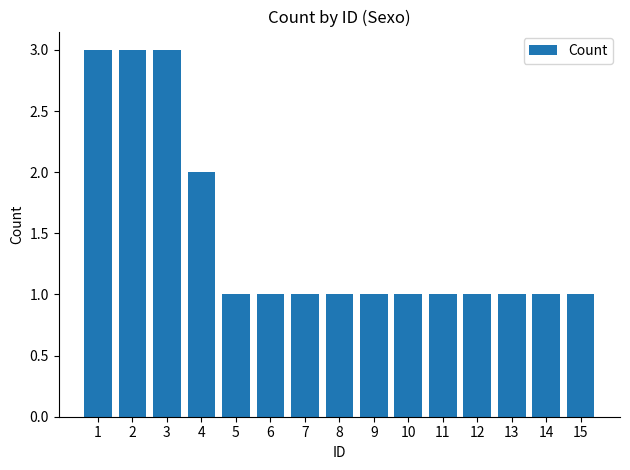

What is the value of the 11th bar from the left?

1